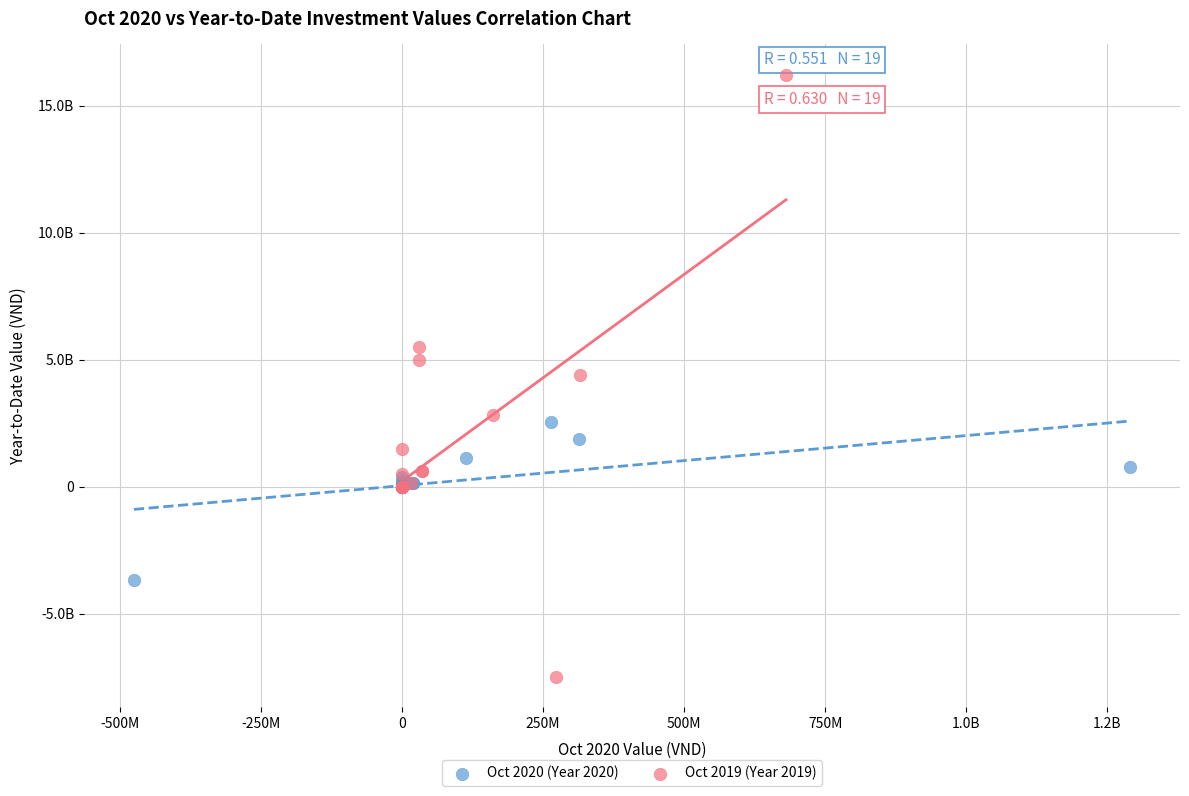

What are all the series names shown in the legend?

Oct 2020 (Year 2020), Oct 2019 (Year 2019)